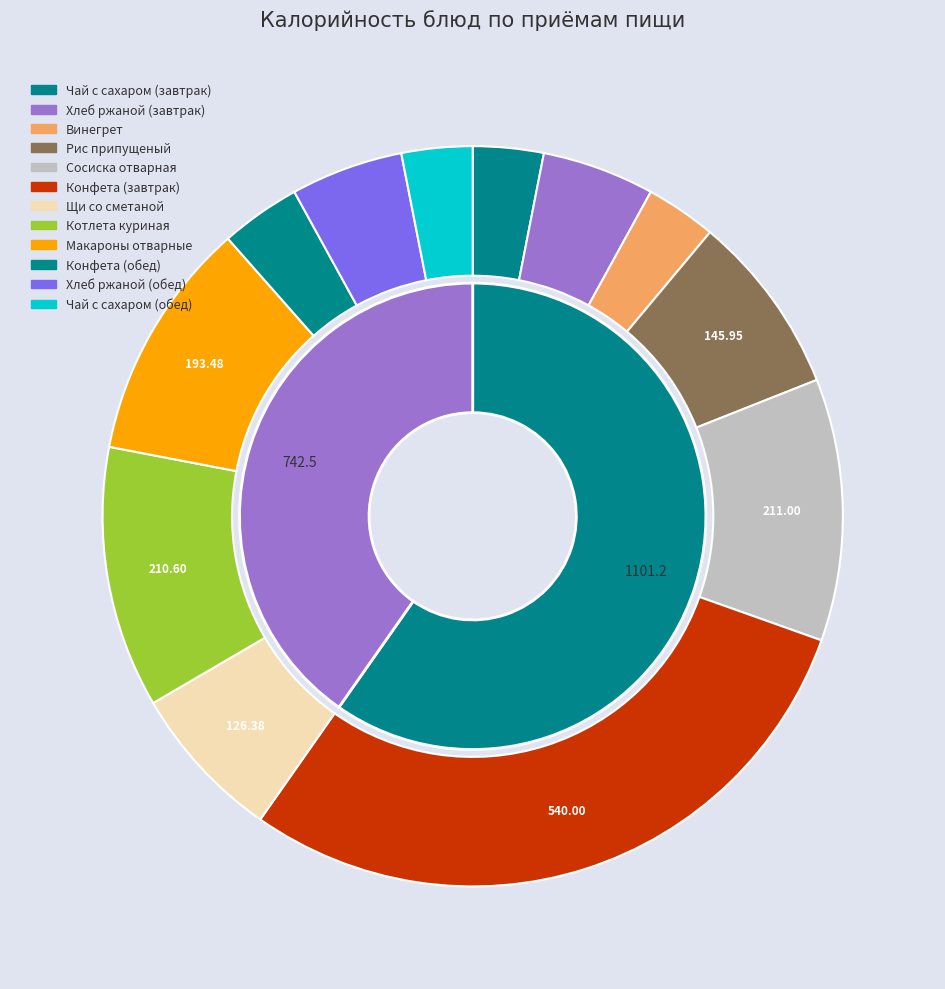

To the nearest percent, what percentage of the pie is Сосиска отварная?

11%